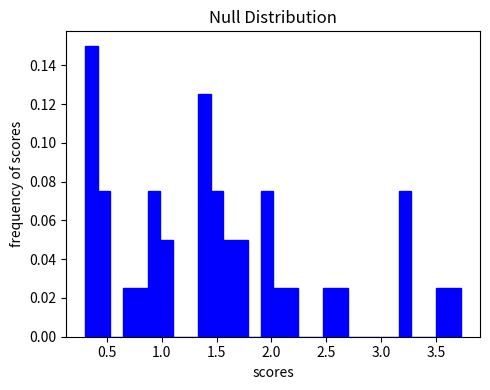

Around what value on the x-axis is the tallest bar? Give the approximate position of its centre, as read against the axis.

0.35